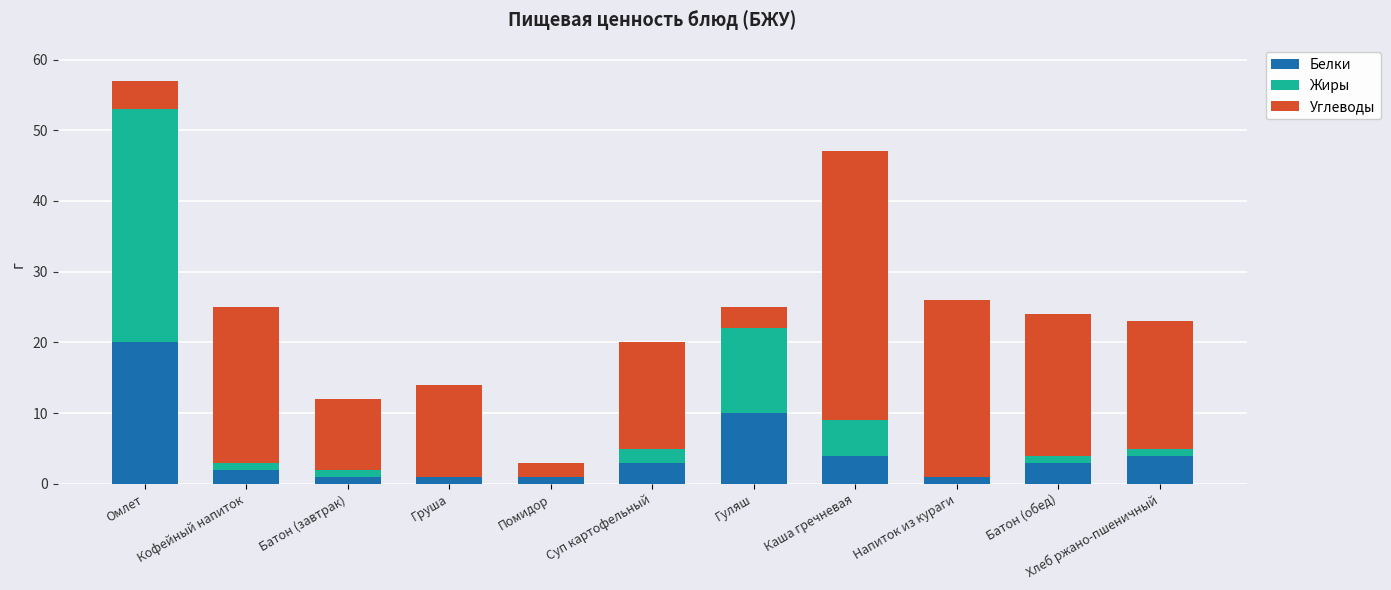

What is the maximum value for Белки?

20